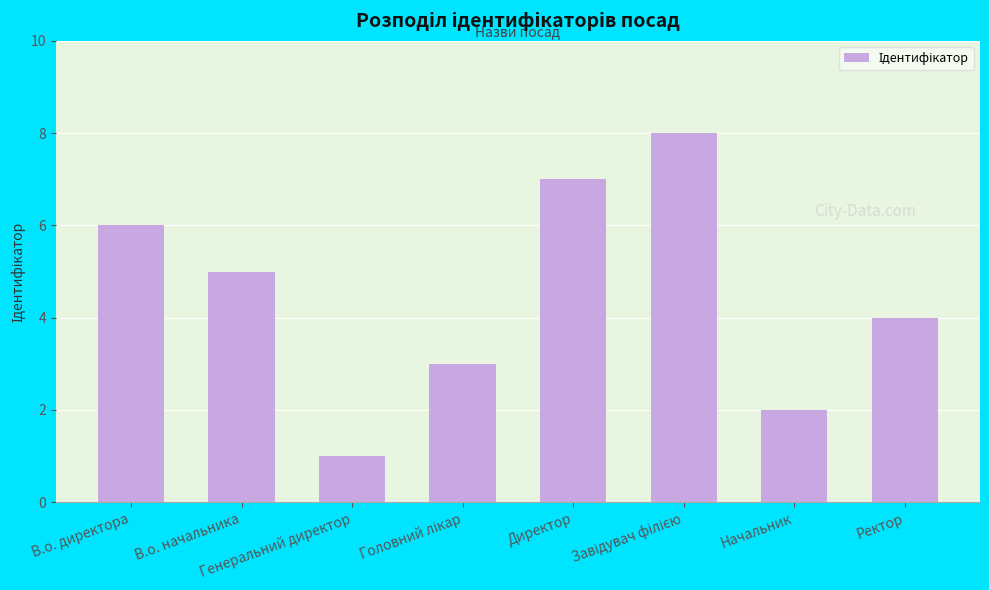

Is it true that the value at Начальник is 1?

False